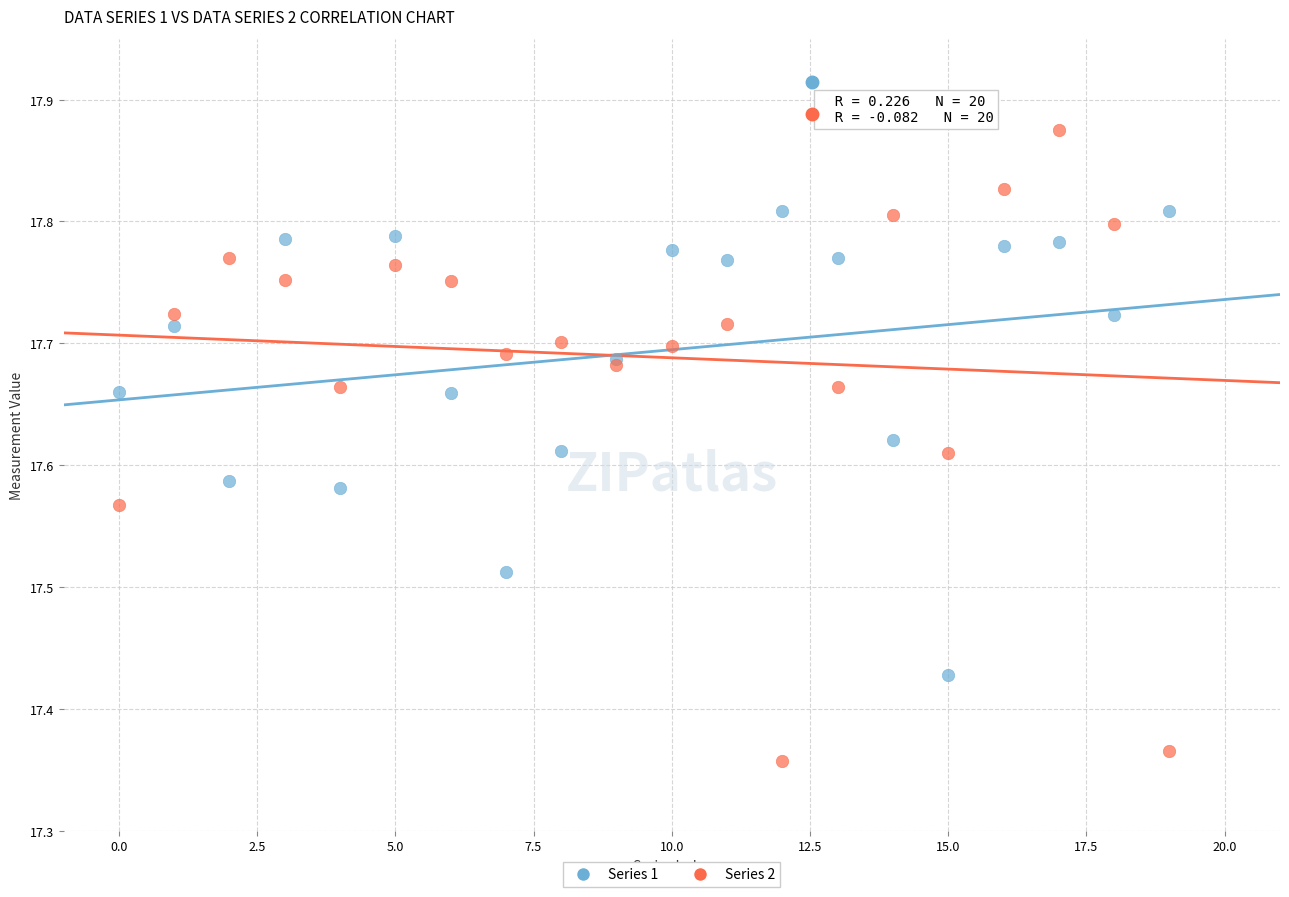

Which series has the widest spread of Y values?

Series 2